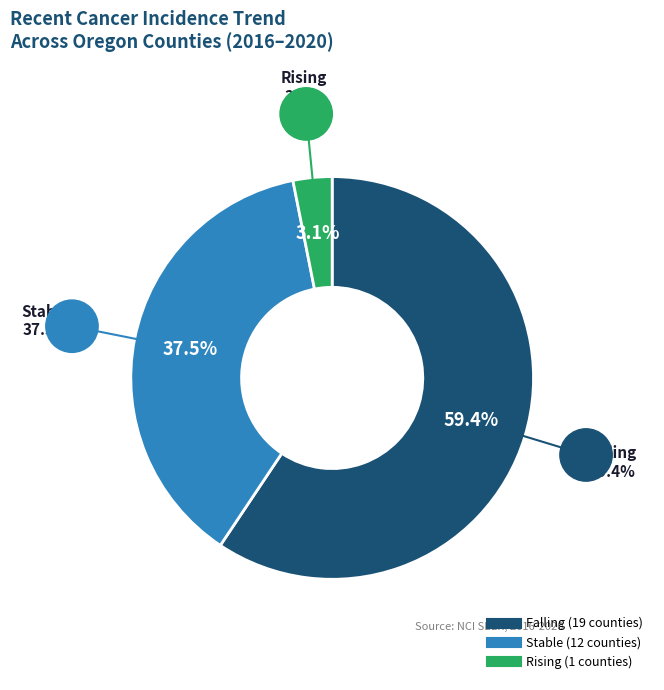

What is the smallest slice in the pie chart?

rising